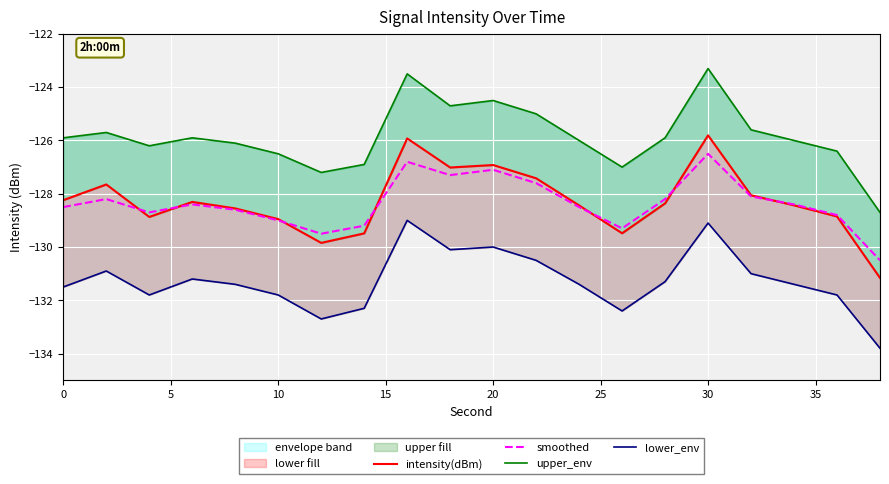

Reading left to right, transcribe all the data shown in this chart.

intensity(dBm): -128.2	-127.7	-128.9	-128.3	-128.6	-129.0	-129.8	-129.5	-125.9	-127.0	-126.9	-127.4	-128.4	-129.5	-128.4	-125.8	-128.1	-128.4	-128.9	-131.2
smoothed: -128.5	-128.2	-128.7	-128.4	-128.6	-129.0	-129.5	-129.2	-126.8	-127.3	-127.1	-127.6	-128.5	-129.3	-128.2	-126.5	-128.1	-128.4	-128.8	-130.5
upper_env: -125.9	-125.7	-126.2	-125.9	-126.1	-126.5	-127.2	-126.9	-123.5	-124.7	-124.5	-125.0	-126.0	-127.0	-125.9	-123.3	-125.6	-126.0	-126.4	-128.7
lower_env: -131.5	-130.9	-131.8	-131.2	-131.4	-131.8	-132.7	-132.3	-129.0	-130.1	-130.0	-130.5	-131.4	-132.4	-131.3	-129.1	-131.0	-131.4	-131.8	-133.8